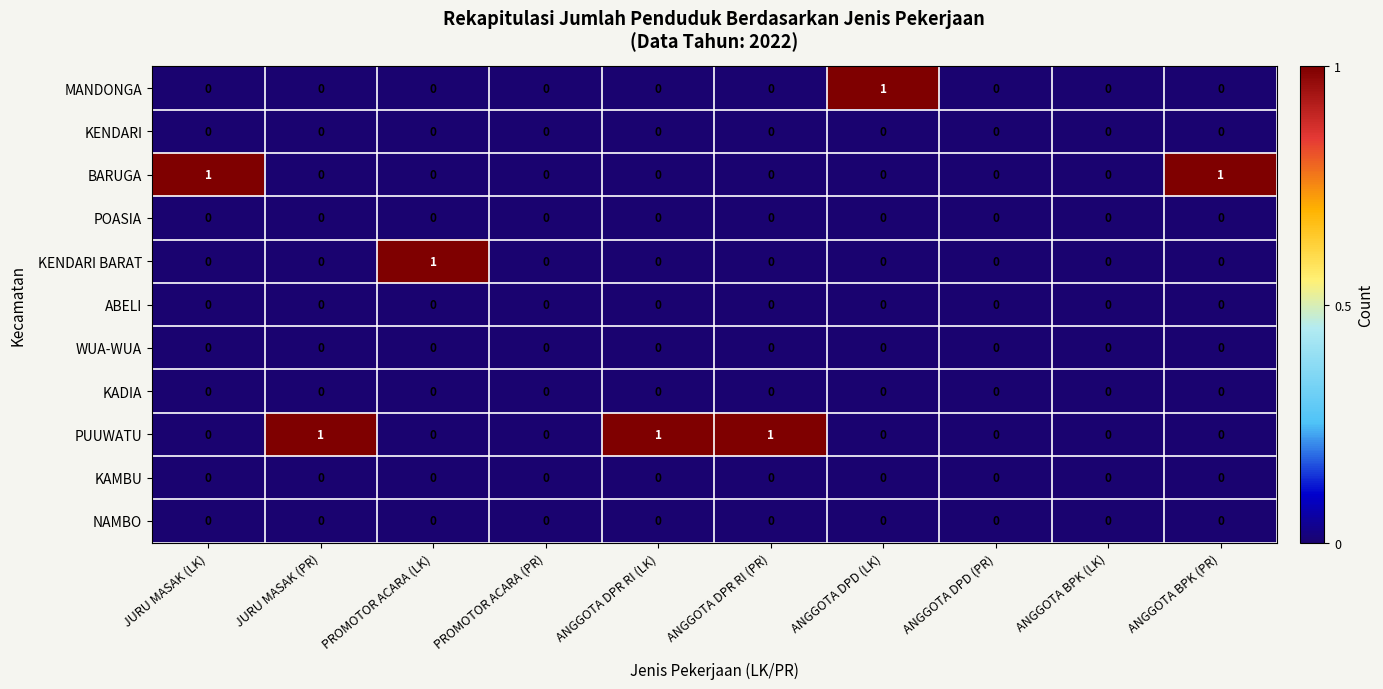

The value of POASIA at ANGGOTA DPR RI (PR) is 0. True or false?

True